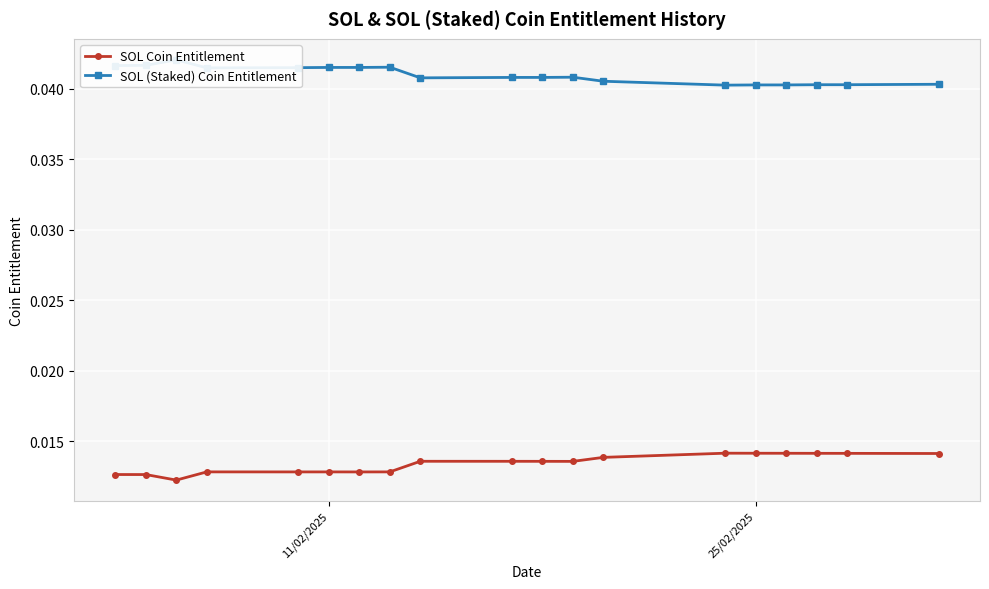

Count the SOL Coin Entitlement values in the range 0 to 1.

19